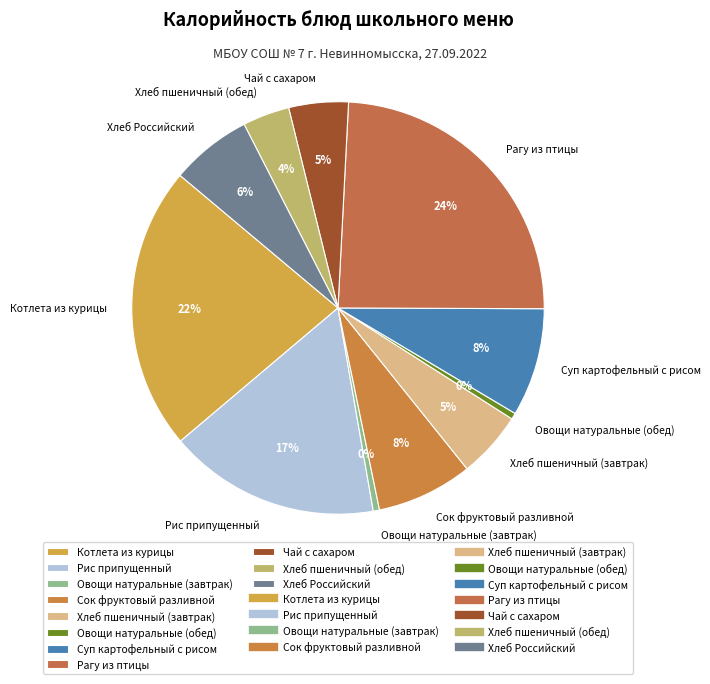

Combined, do Рагу из птицы and Чай с сахаром account for over 50%?

No